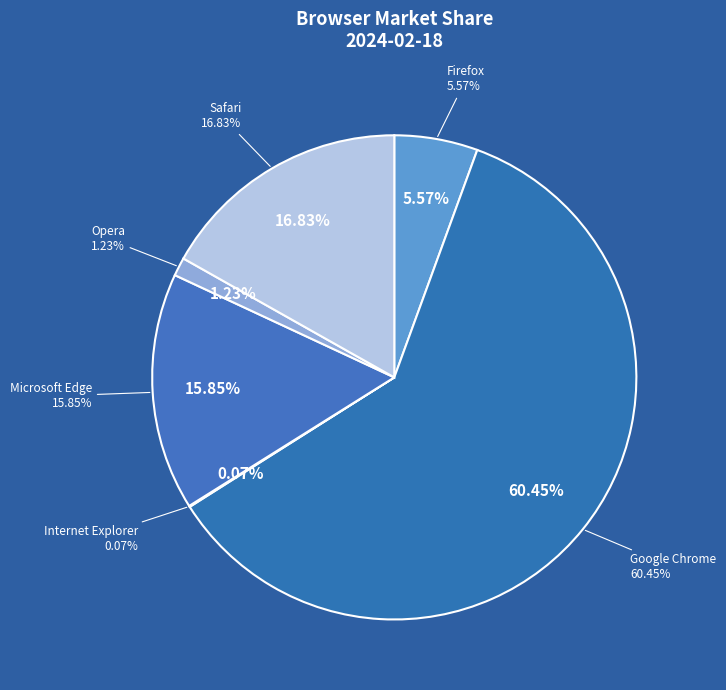

The Google Chrome slice represents 60% of the pie. True or false?

True